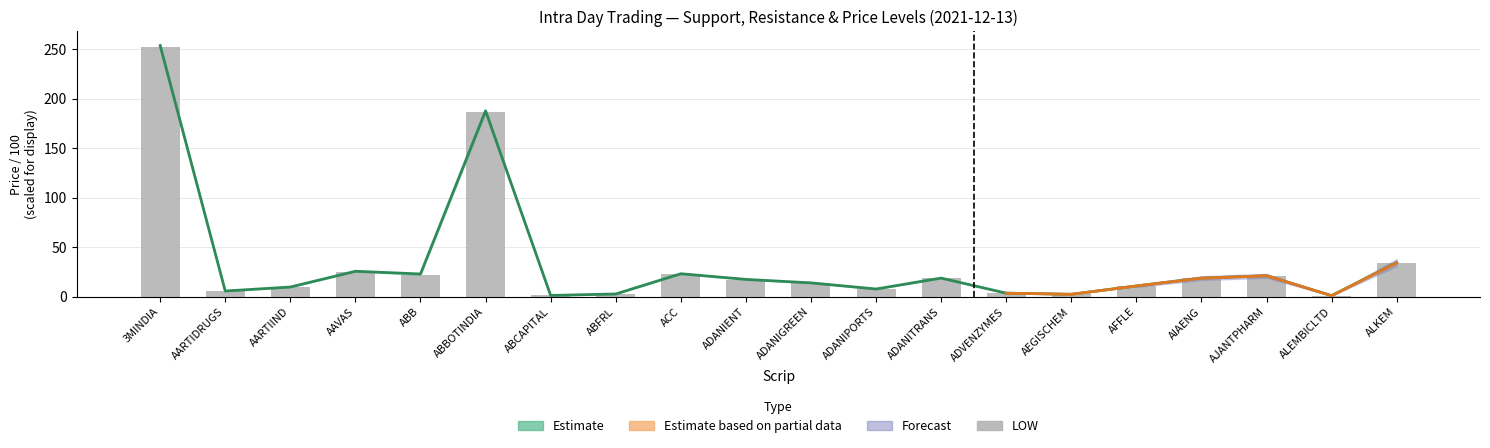

What is the label of the 17th bar from the right?

AAVAS